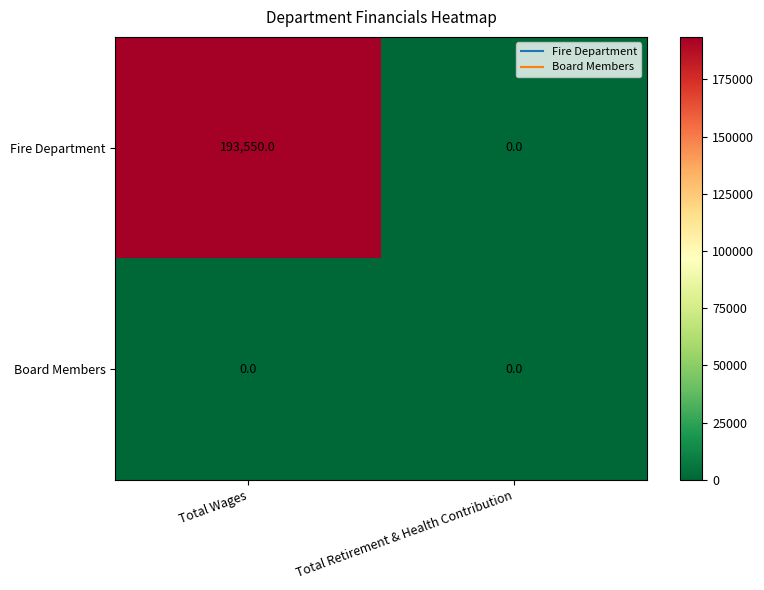

Reading left to right, list all the values displayed in this chart.

Fire Department: 193550	0
Board Members: 0	0